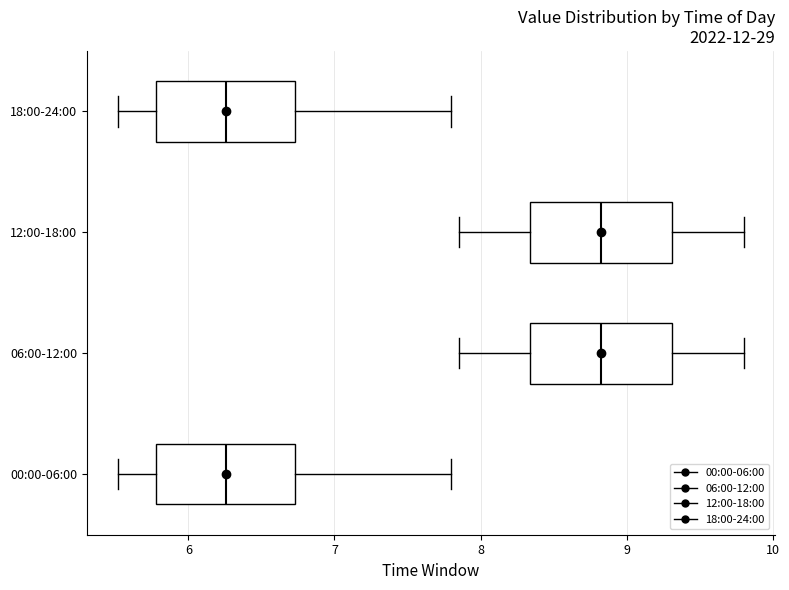

Reading bottom to top, transcribe this box plot: for each box, give where its median line is, the range the box spans, and where its two whiskers end, as read against the x-axis. The values are not printed on the chart, so give them approximately, as read against the axis.

00:00-06:00: median 6.3, box 5.8 to 6.7, whiskers 5.5 to 7.8
06:00-12:00: median 8.8, box 8.3 to 9.3, whiskers 7.9 to 9.8
12:00-18:00: median 8.8, box 8.3 to 9.3, whiskers 7.9 to 9.8
18:00-24:00: median 6.3, box 5.8 to 6.7, whiskers 5.5 to 7.8